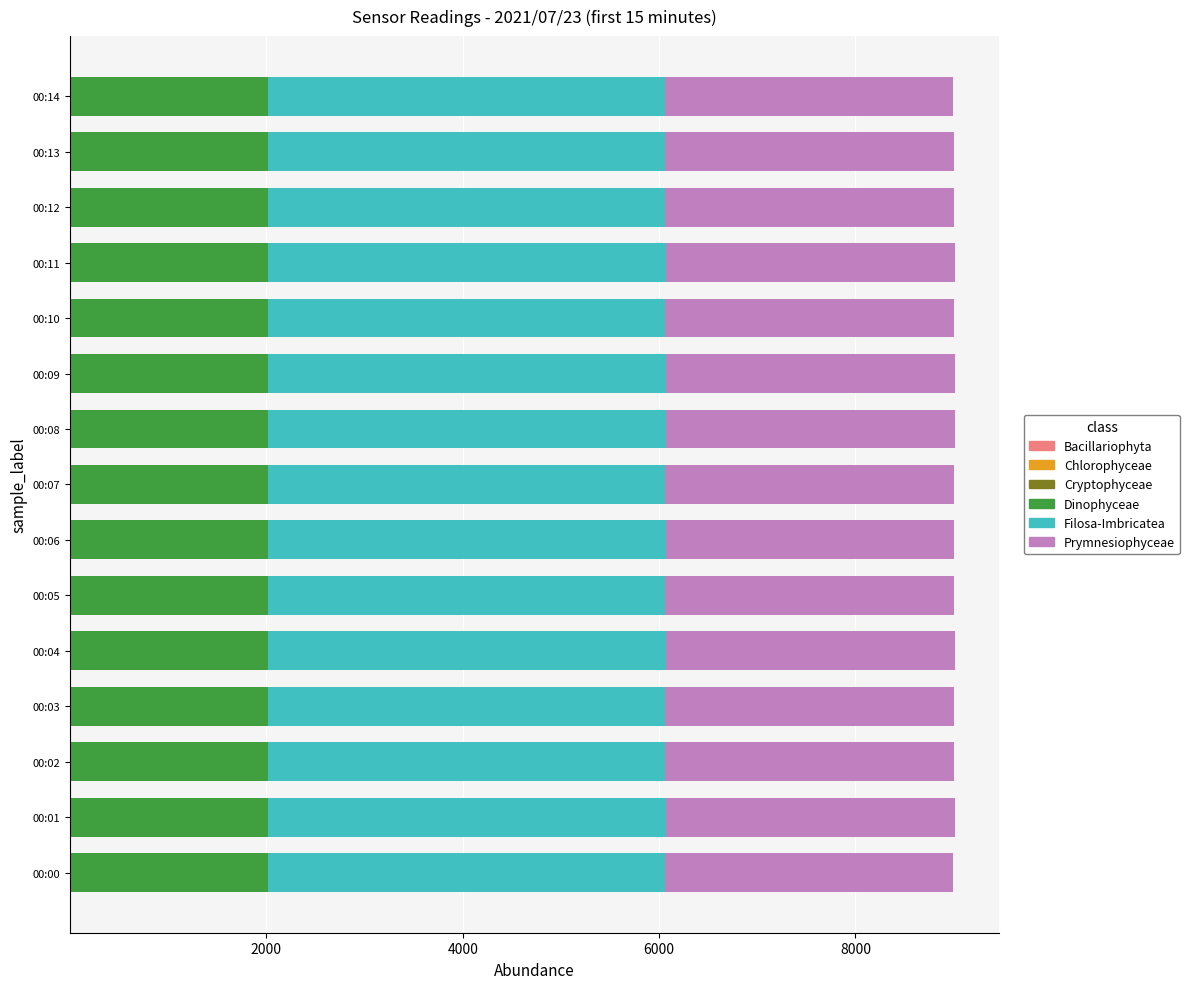

Which series has the largest total across all categories?

Filosa-Imbricatea